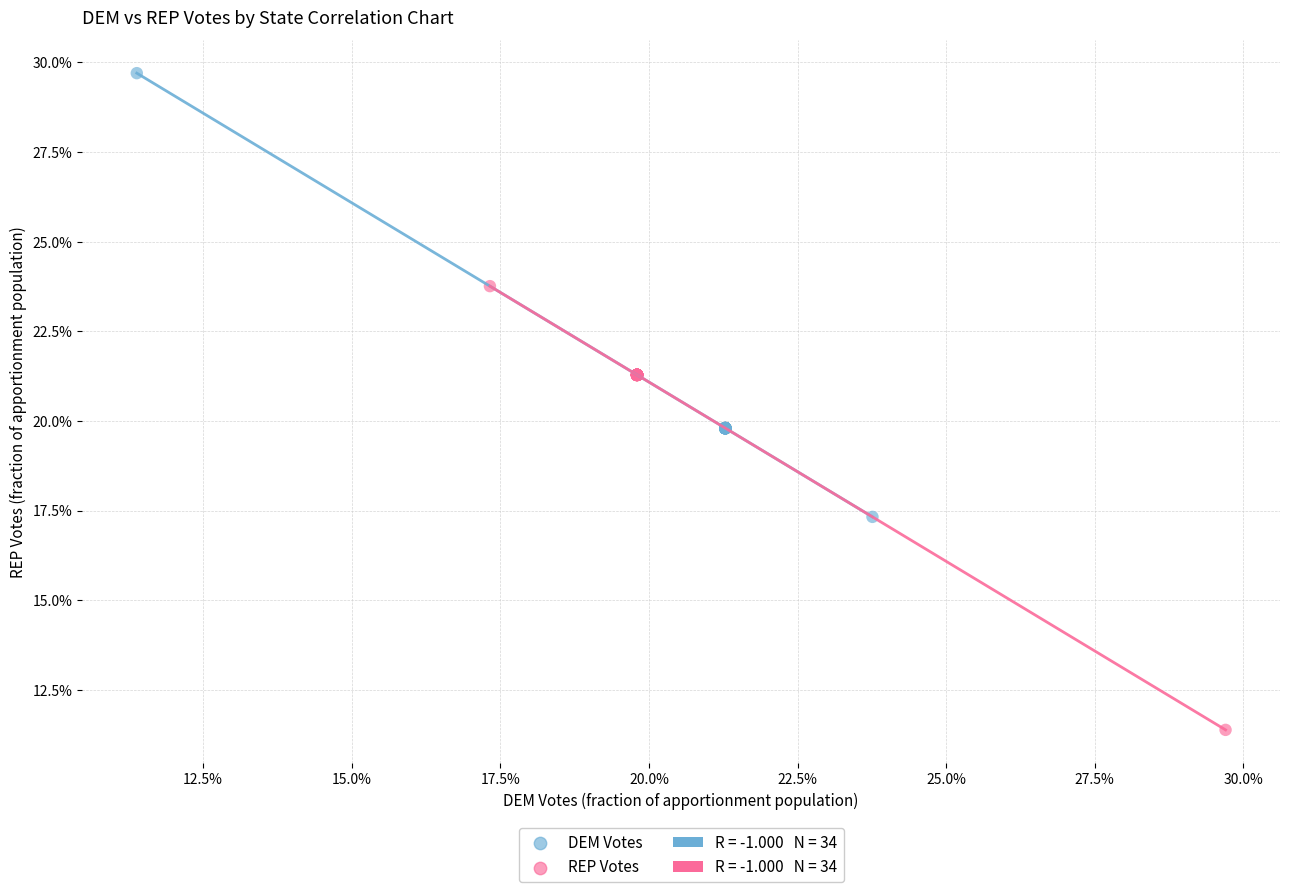

Which series reaches the minimum Y coordinate?

REP Votes